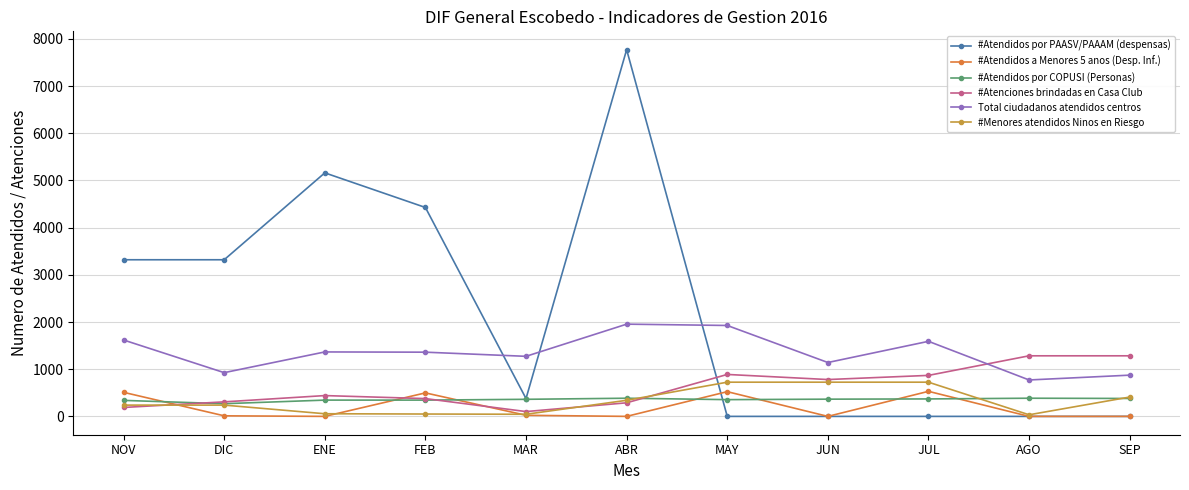

Which series has the widest spread of values?

#Atendidos por PAASV/PAAAM (despensas)